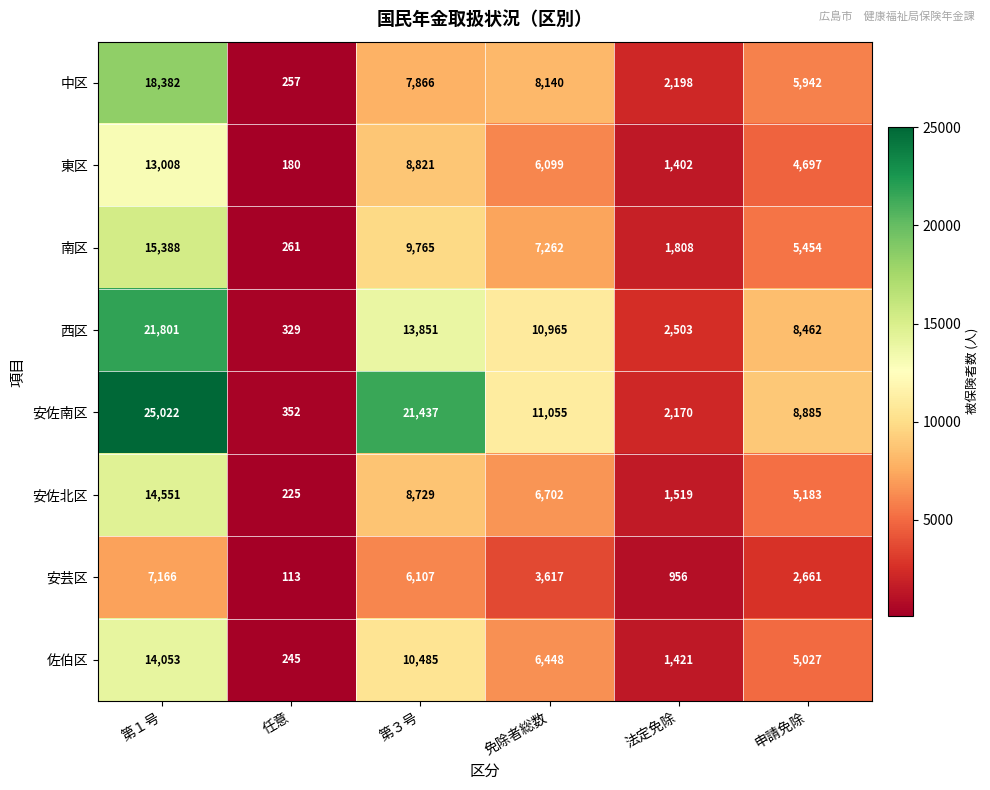

The value of 安佐南区 at 任意 is 352. True or false?

True